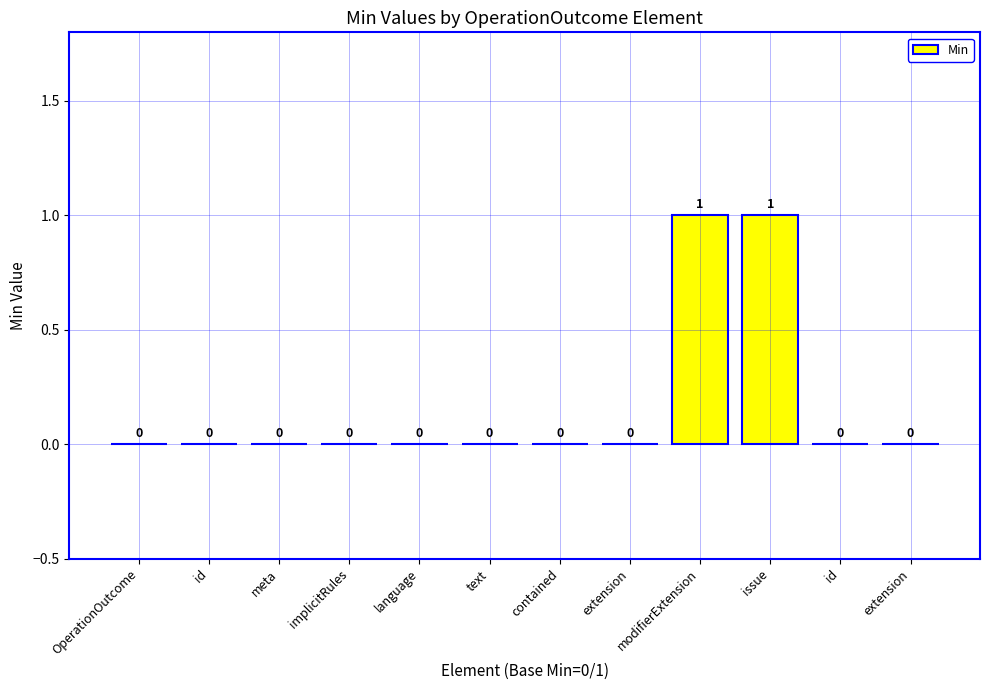

The chart shows a value of 0 at extension. True or false?

False